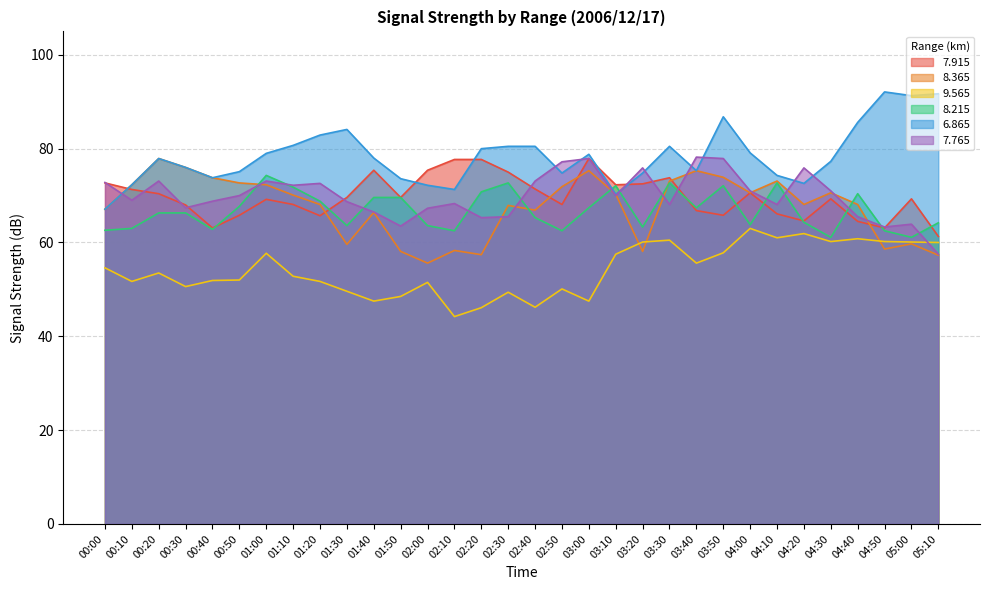

What is the average value of the   7.915 series?

69.8